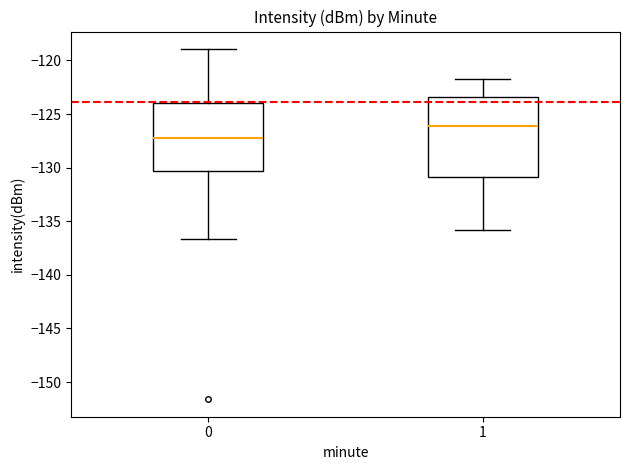

Where is the upper edge of the box at x = 0 on the y-axis? The values are not printed on the chart, so give them approximately, as read against the axis.

-124.0